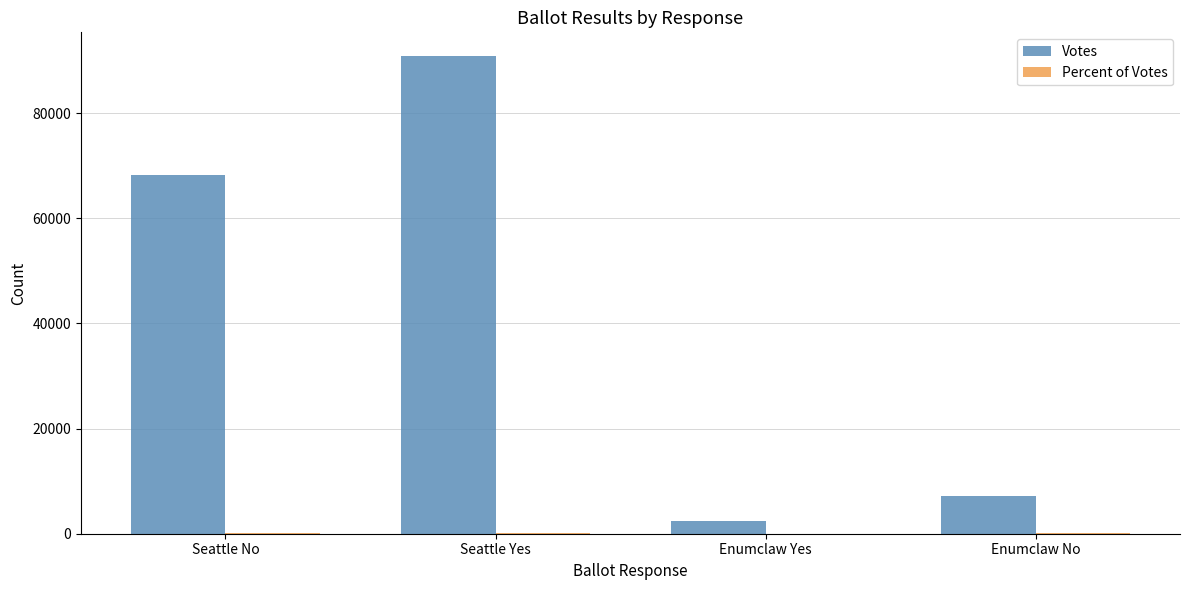

Which series has the largest total across all categories?

Votes